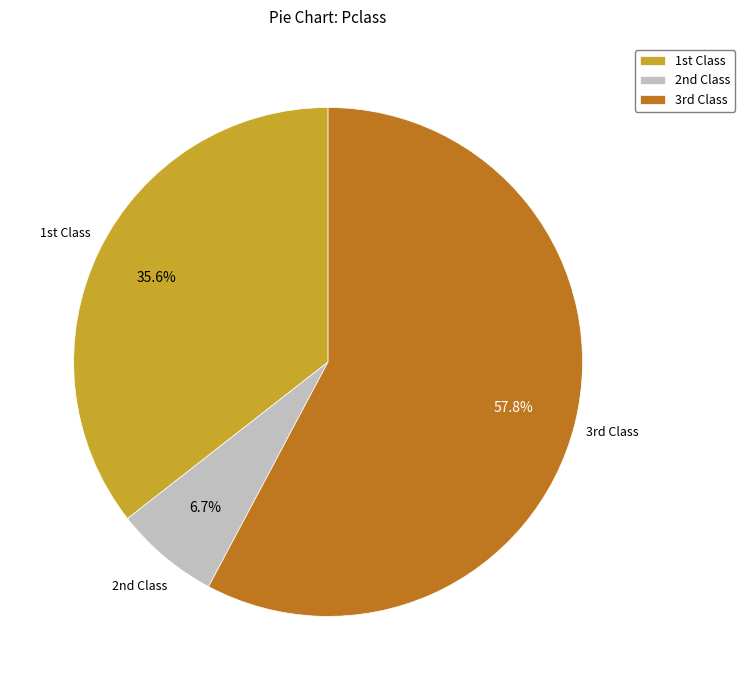

How many slices are in this pie chart?

3